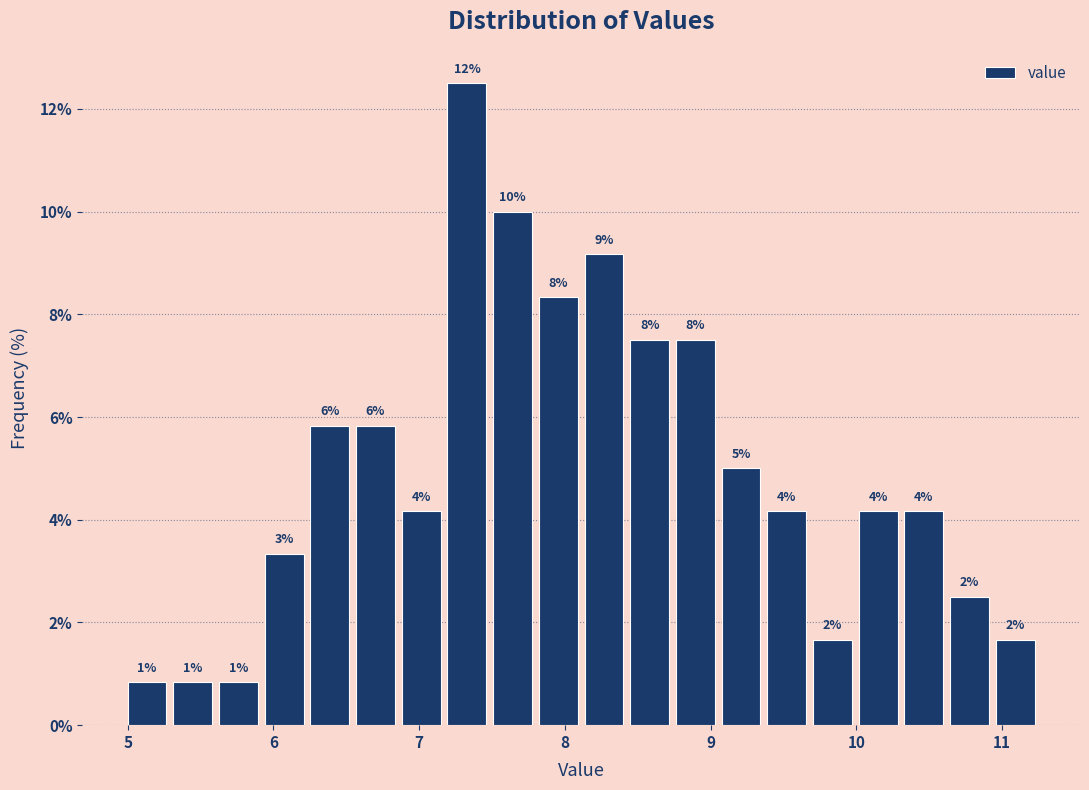

Read against the x-axis, roughly where is the centre of the tallest bar?

7.3